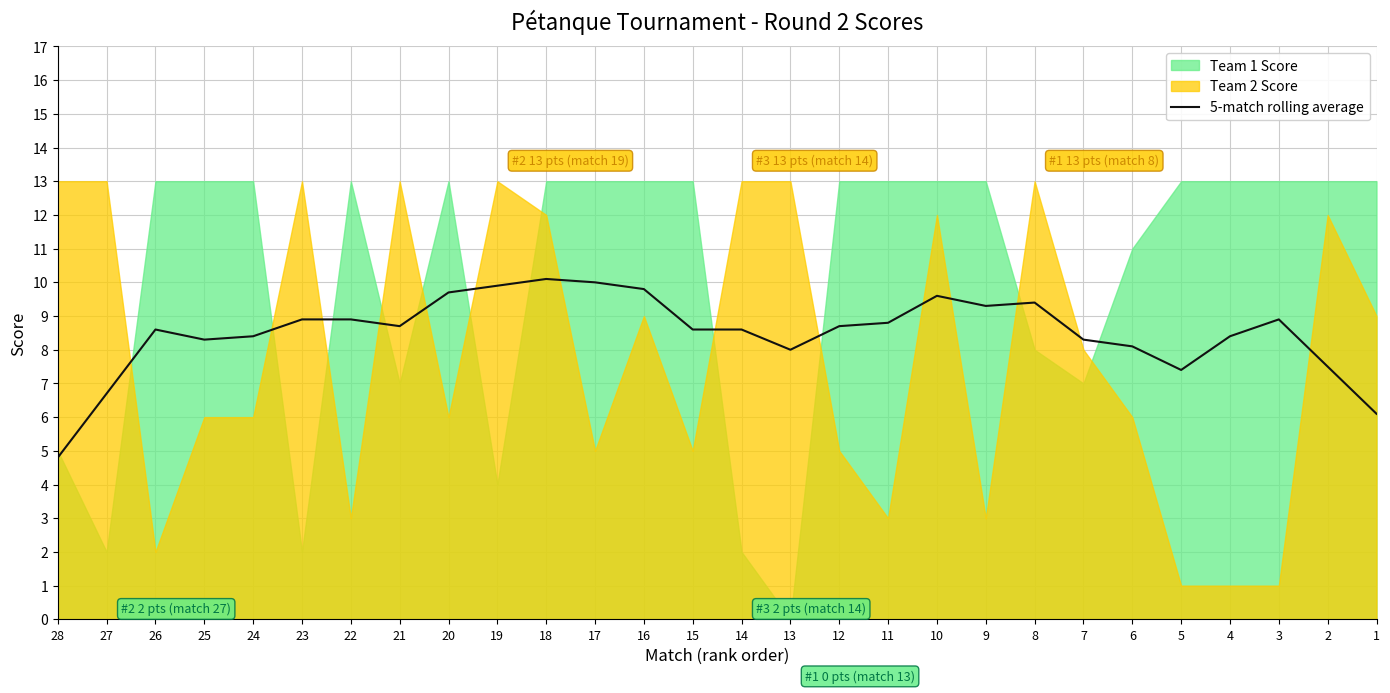

How many lines are shown in the chart?

1